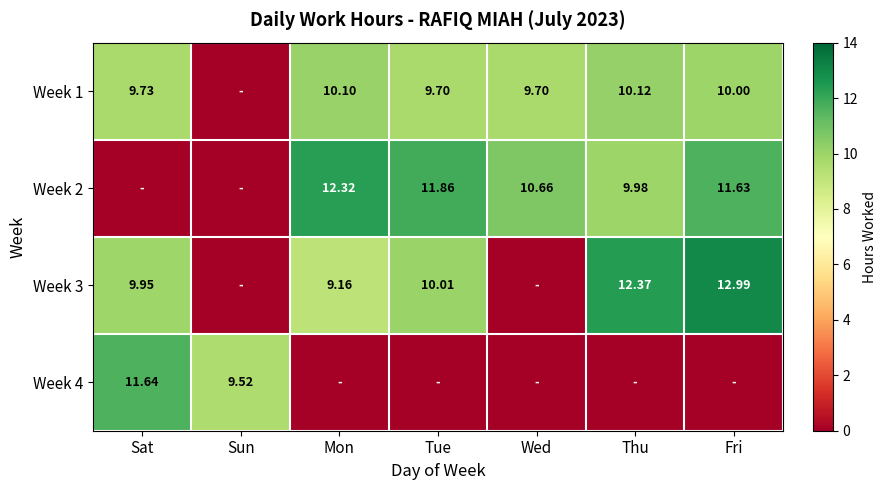

Which series has the largest total across all categories?

Week 1